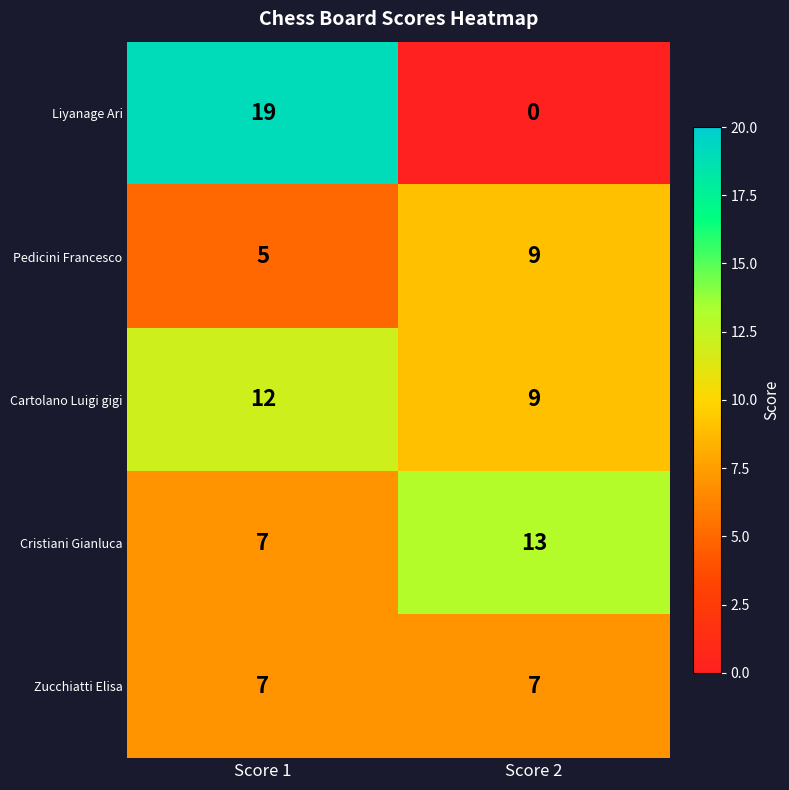

At which label does Cristiani Gianluca reach its minimum?

Score 1